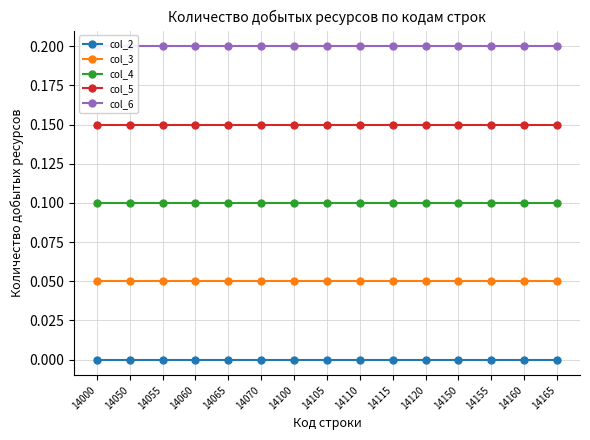

What is the value of the col_3 point at the 13th from the left?

0.1